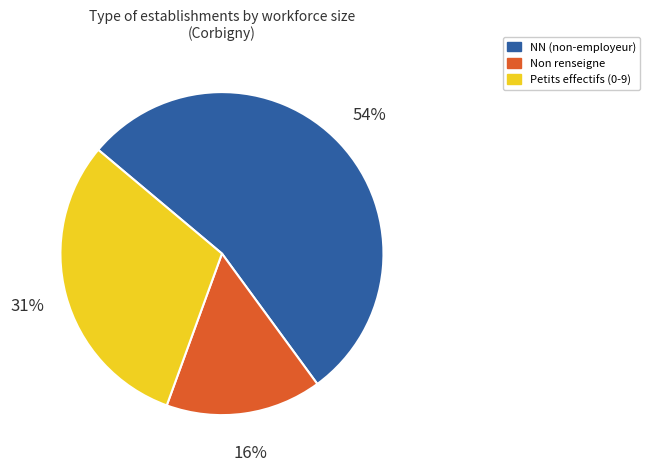

To the nearest percent, what is the difference between the largest and smallest slice percentages?

38%